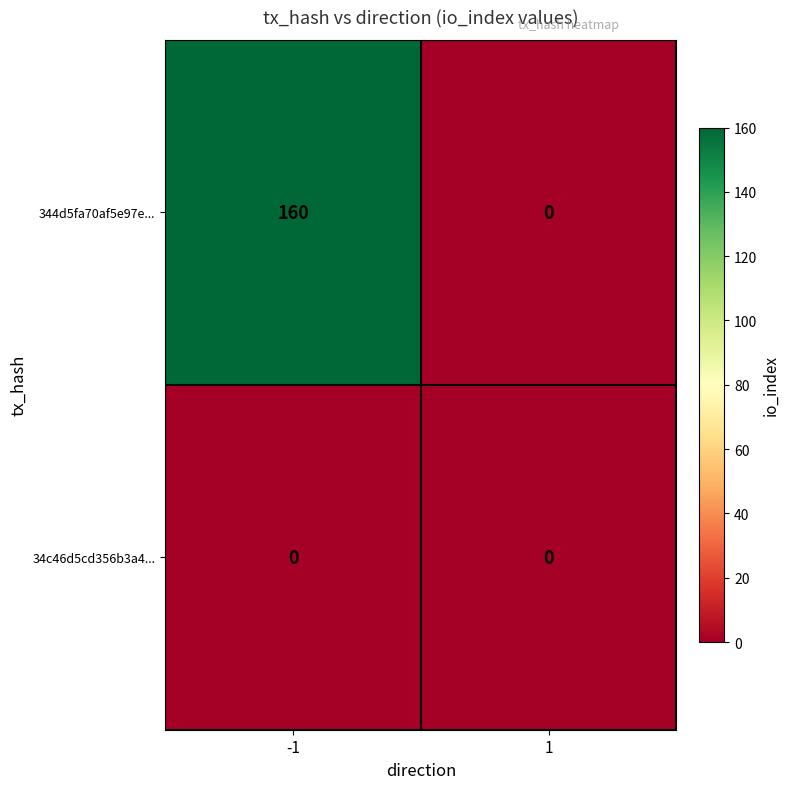

The 344d5fa70af5e97e... series shows -64 at 1. True or false?

False